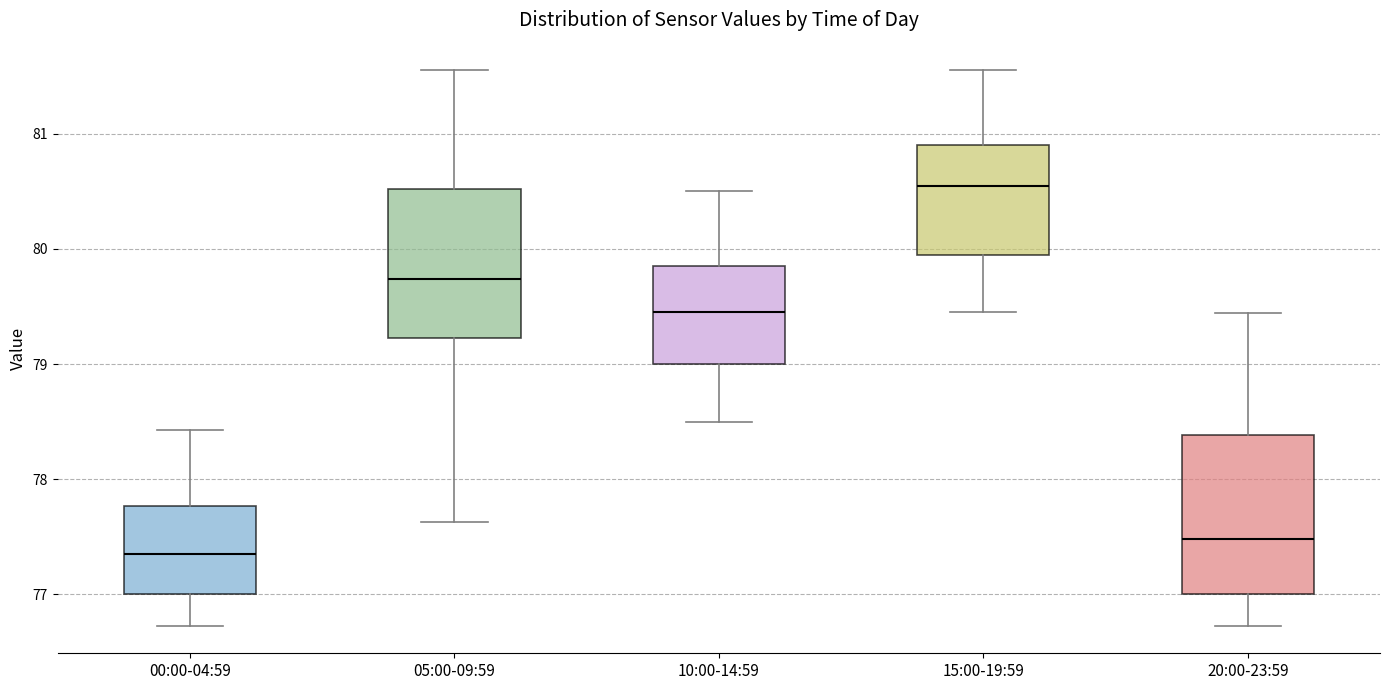

Reading left to right, transcribe this box plot: for each box, give where its median line is, the range the box spans, and where its two whiskers end, as read against the y-axis. The values are not printed on the chart, so give them approximately, as read against the axis.

00:00-04:59: median 77.4, box 77.0 to 77.8, whiskers 76.7 to 78.4
05:00-09:59: median 79.7, box 79.2 to 80.5, whiskers 77.6 to 81.6
10:00-14:59: median 79.5, box 79.0 to 79.9, whiskers 78.5 to 80.5
15:00-19:59: median 80.6, box 80.0 to 80.9, whiskers 79.5 to 81.6
20:00-23:59: median 77.5, box 77.0 to 78.4, whiskers 76.7 to 79.4